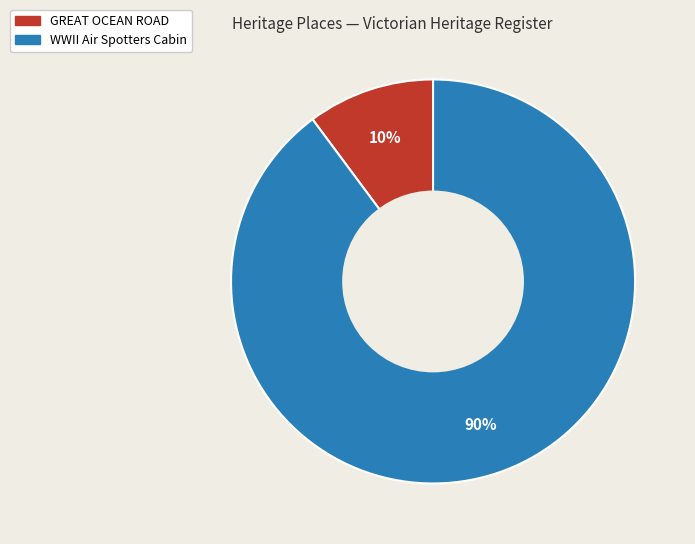

To the nearest percent, what is the difference between the largest and smallest slice percentages?

80%